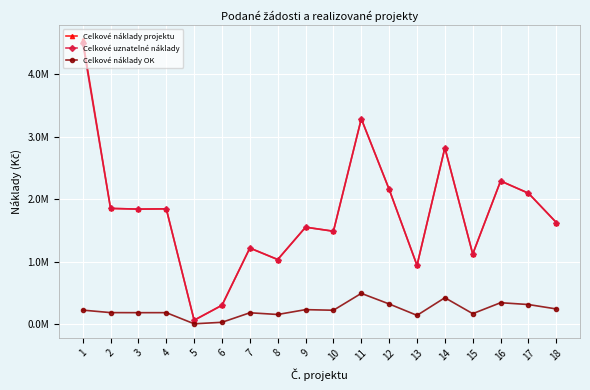

Which series has the largest total across all categories?

Celkové náklady projektu